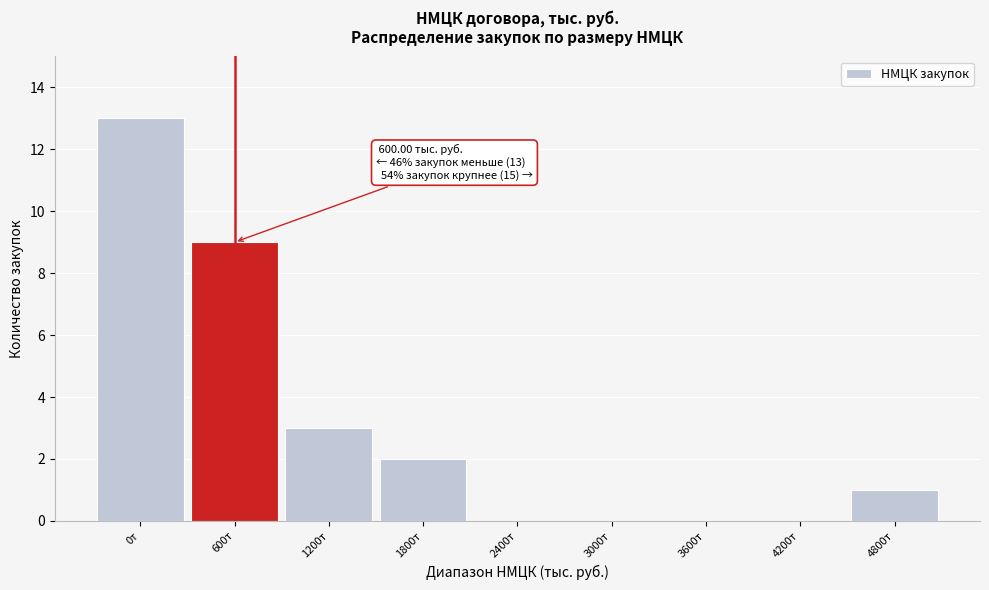

Reading left to right, transcribe all the data shown in this chart.

0т=13	600т=9	1200т=3	1800т=2	2400т=0	3000т=0	3600т=0	4200т=0	4800т=1